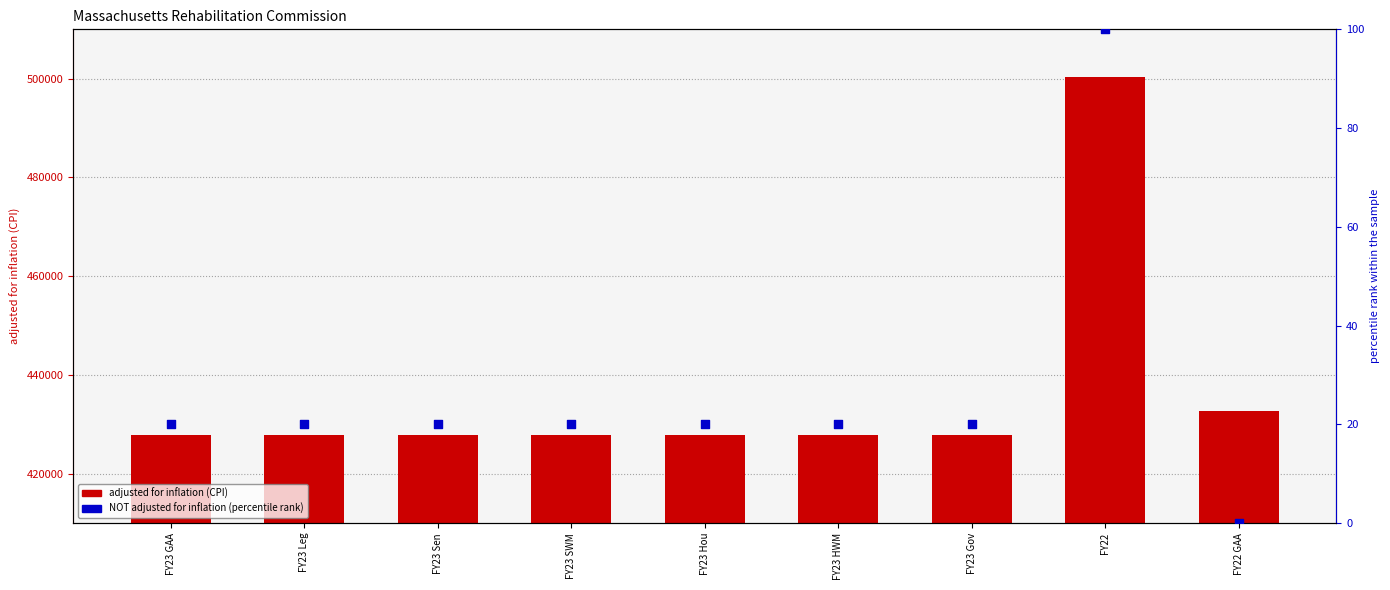

Which series reaches the maximum Y coordinate?

adjusted for inflation (CPI)